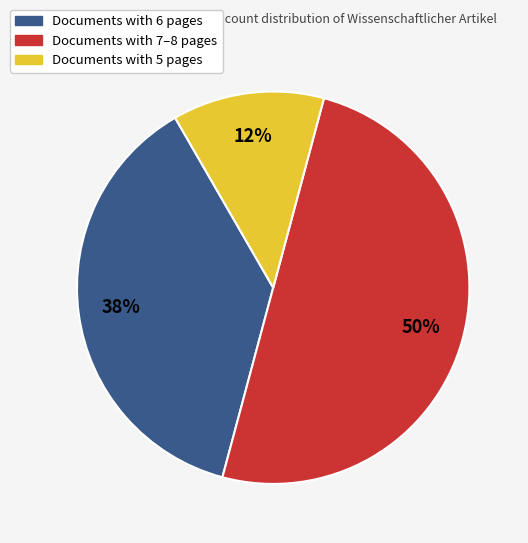

How many slices are in this pie chart?

3